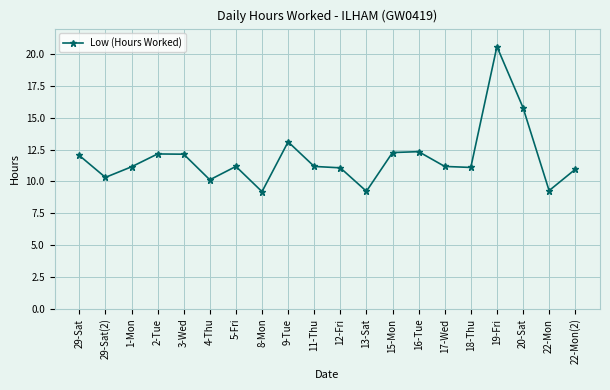

Read the value at 9-Tue.

13.1